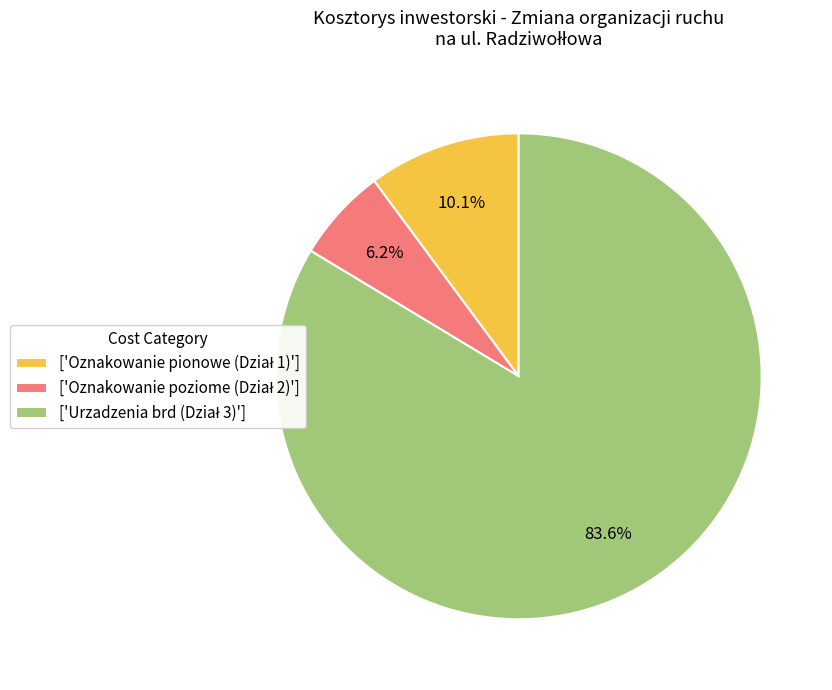

Is there a majority slice in this chart?

Yes